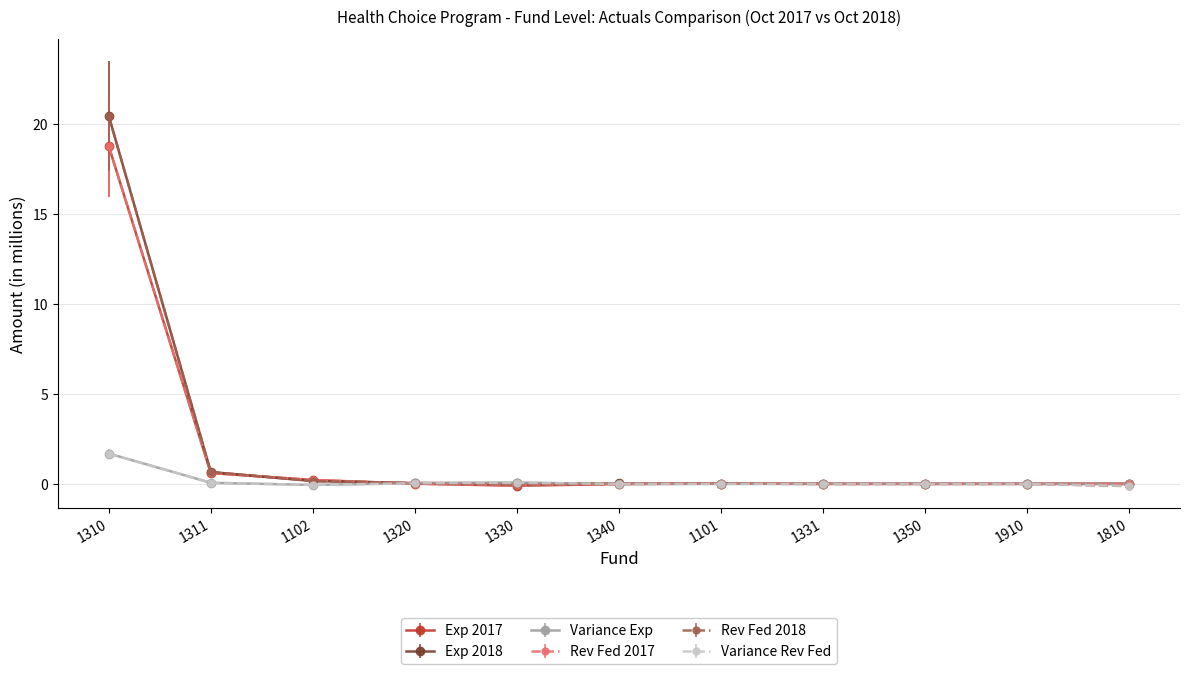

What is the average value of the Exp 2018 series?

1.9